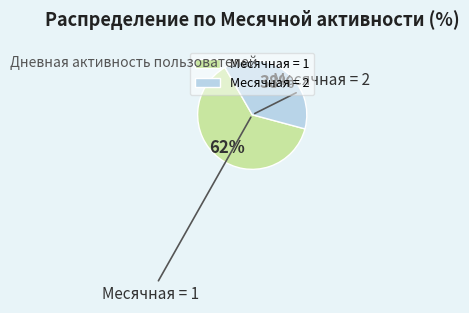

Is it true that Месячная = 2 is 26% of the pie?

False